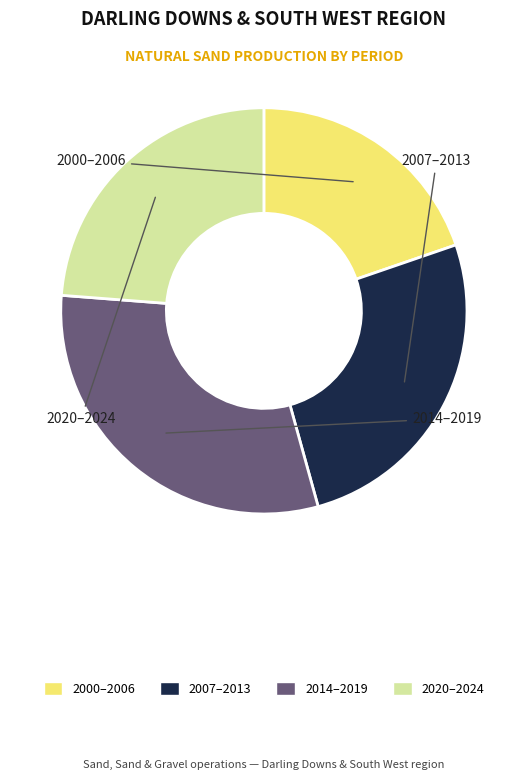

Does any single category account for the majority?

No